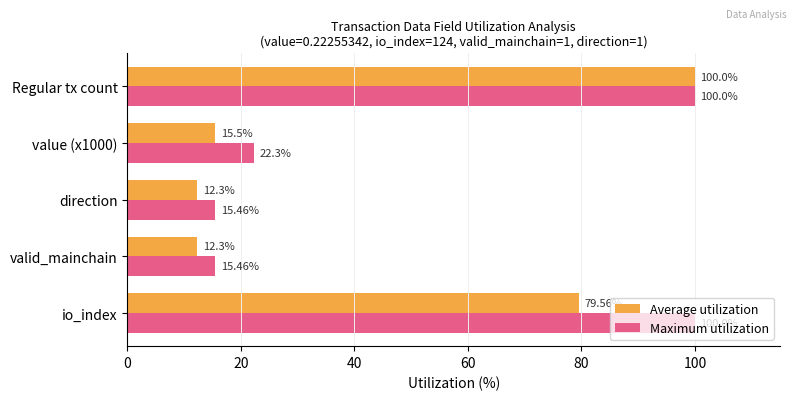

Rank the series by their average value, from lowest to highest.

Average utilization, Maximum utilization